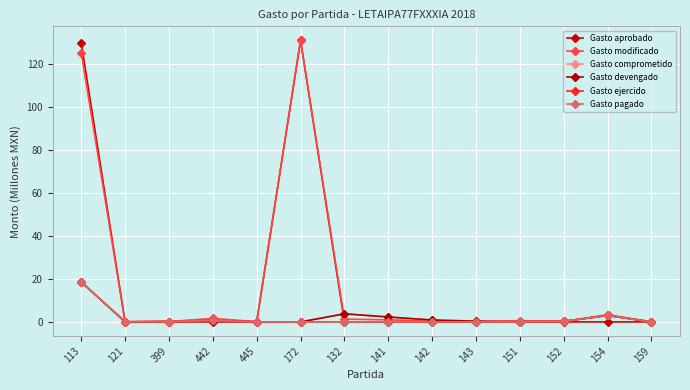

The value of Gasto aprobado at 121 is -44.2. True or false?

False